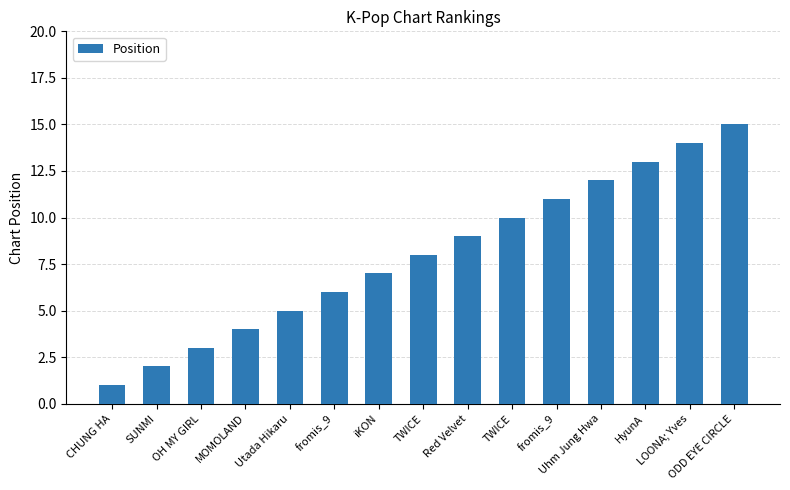

Between CHUNG HA and MOMOLAND, which is larger?

MOMOLAND